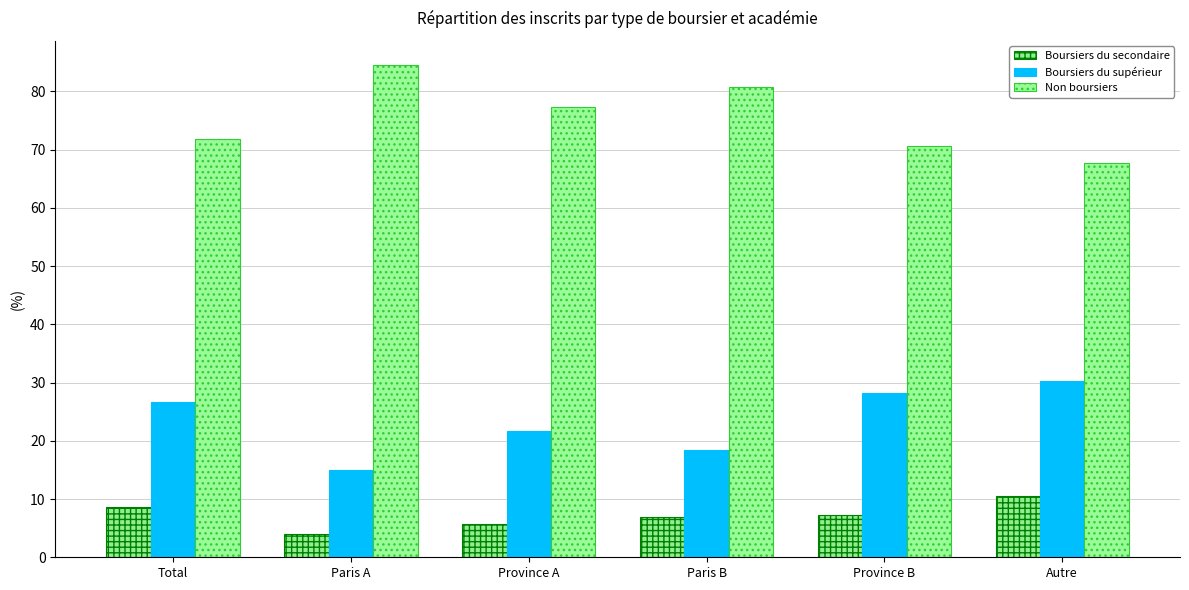

Which series has the largest total across all categories?

Non boursiers